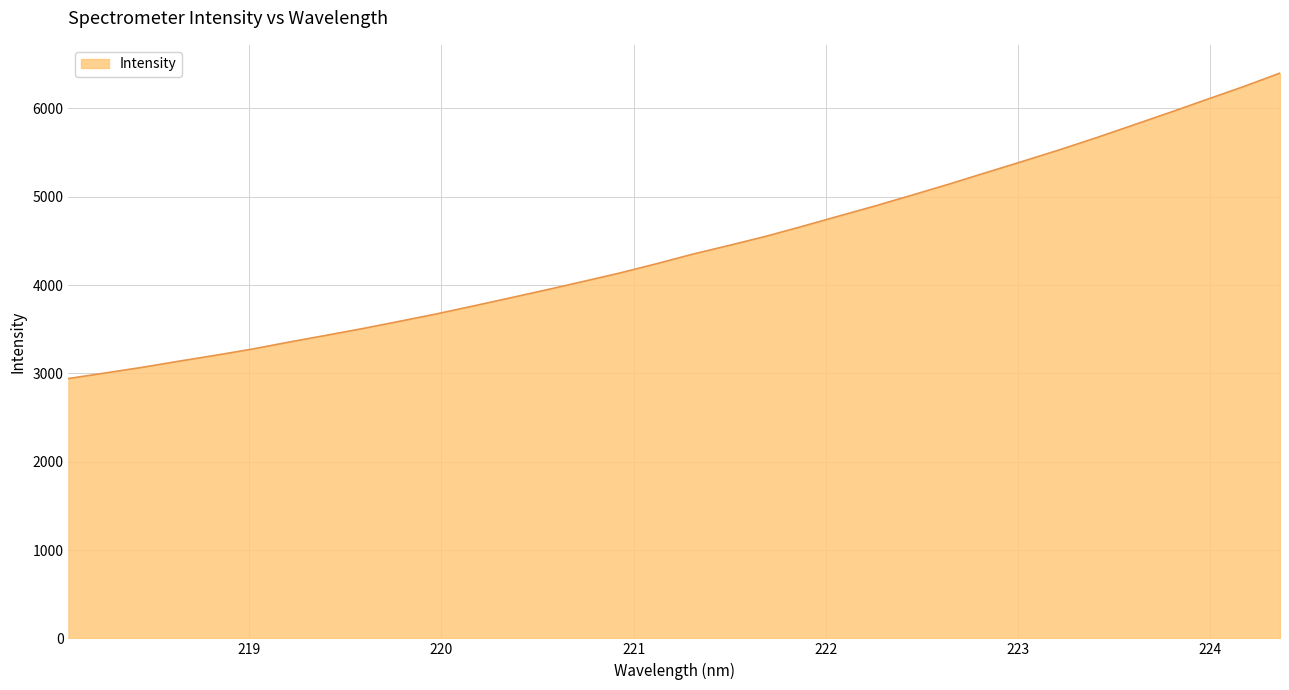

True or false: there are more than 1 points higher than both neighbors.

False